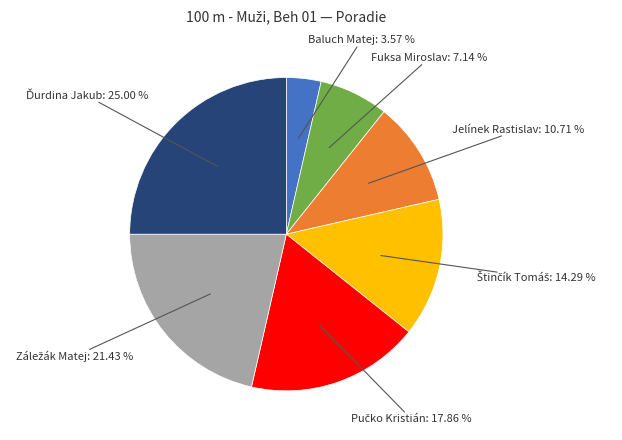

To the nearest percent, what is the average slice percentage?

14%